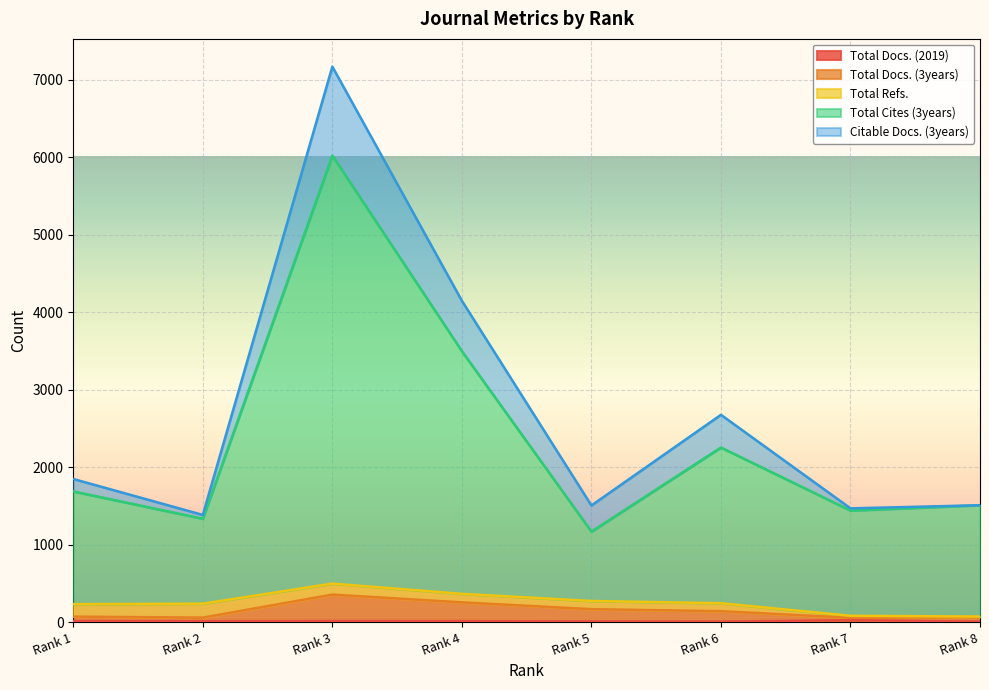

What is the smallest value displayed?

6